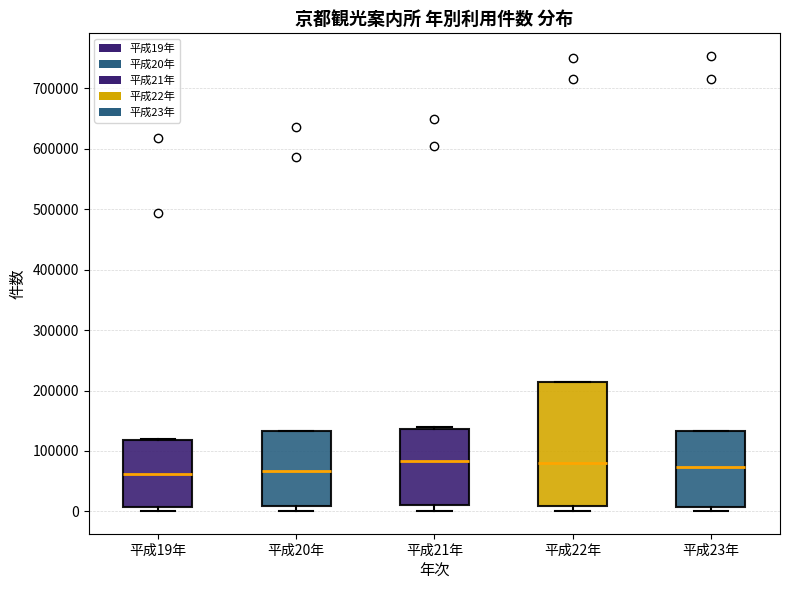

Reading left to right, read every box against the y-axis: the position of its median line, the range the box covers, and the ends of its whiskers. The values are not printed on the chart, so give them approximately, as read against the axis.

平成19年: median 60000, box 10000 to 120000, whiskers 0 to 120000
平成20年: median 70000, box 10000 to 130000, whiskers 0 to 130000
平成21年: median 80000, box 10000 to 140000, whiskers 0 to 140000 (just above the box's upper edge)
平成22年: median 80000, box 10000 to 210000, whiskers 0 to 210000
平成23年: median 70000, box 10000 to 130000, whiskers 0 to 130000